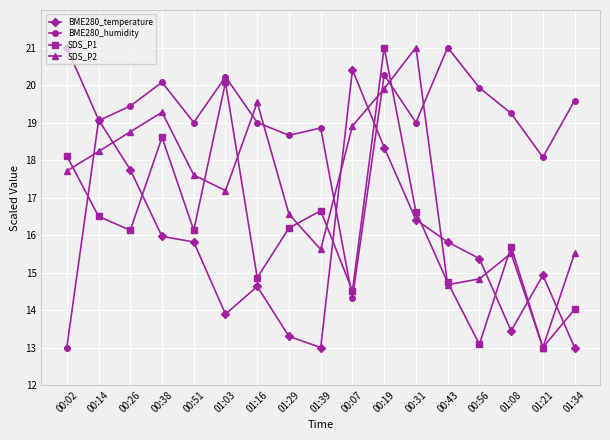

After their last crossing, which series has the higher values: BME280_temperature or BME280_humidity?

BME280_humidity